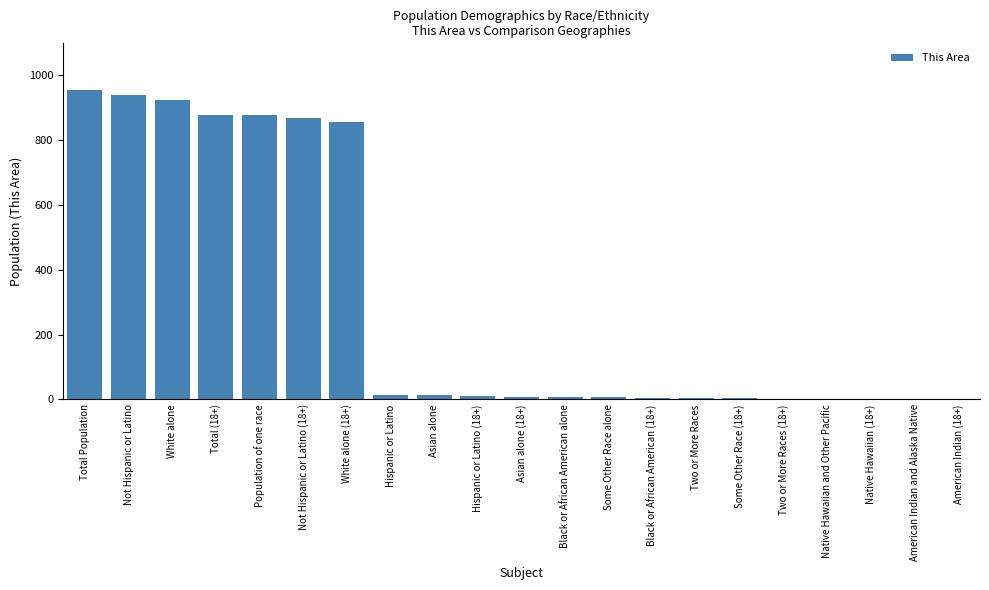

Is it true that the value at Native Hawaiian and Other Pacific is 0?

True